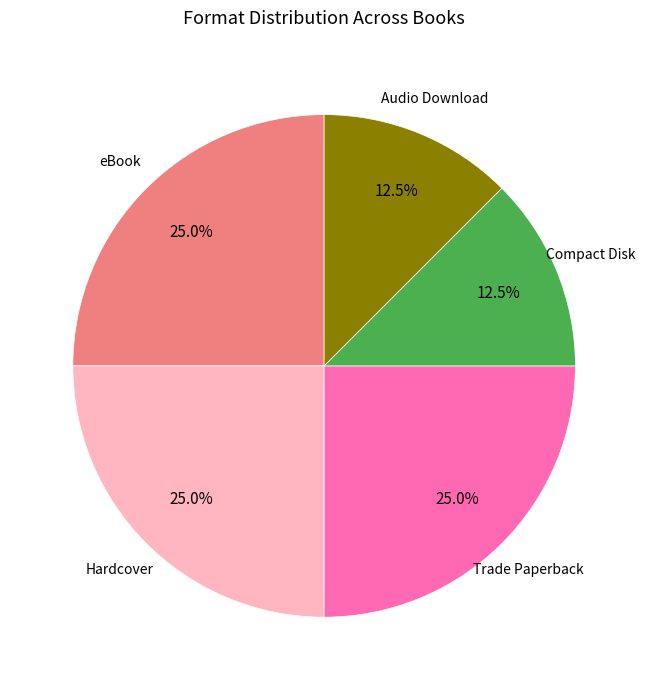

Does any single category account for the majority?

No